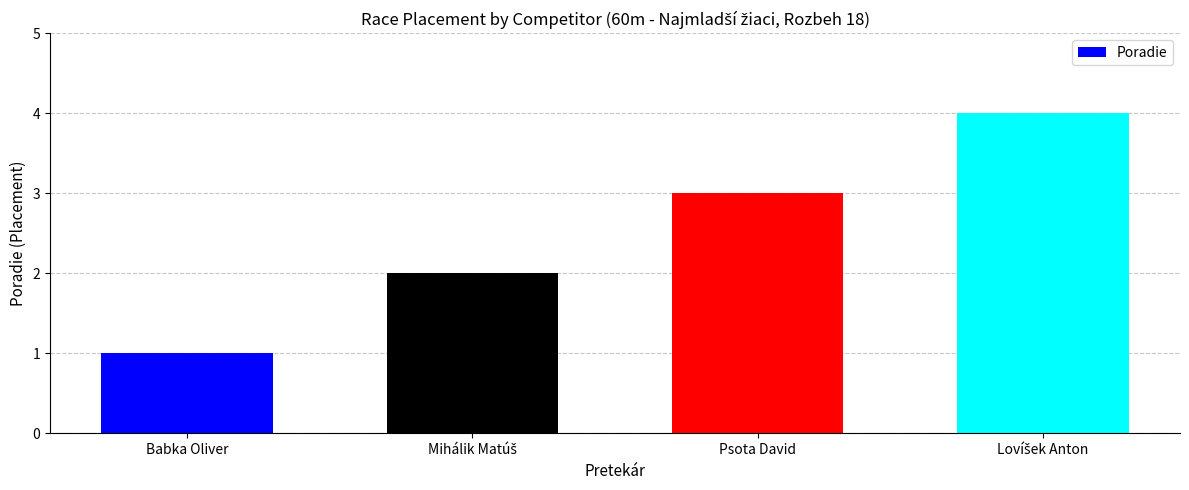

The chart shows a value of 2 at Psota David. True or false?

False